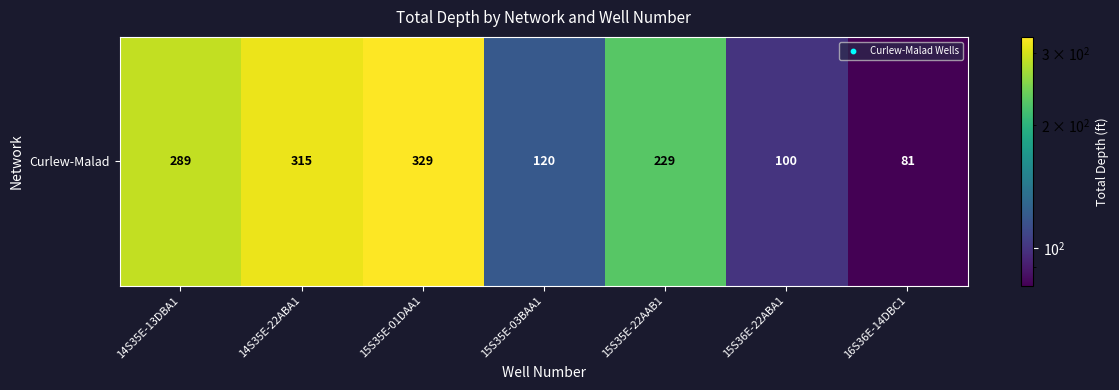

Reading left to right, what are all the values shown in this chart?

289	315	329	120	229	100	81